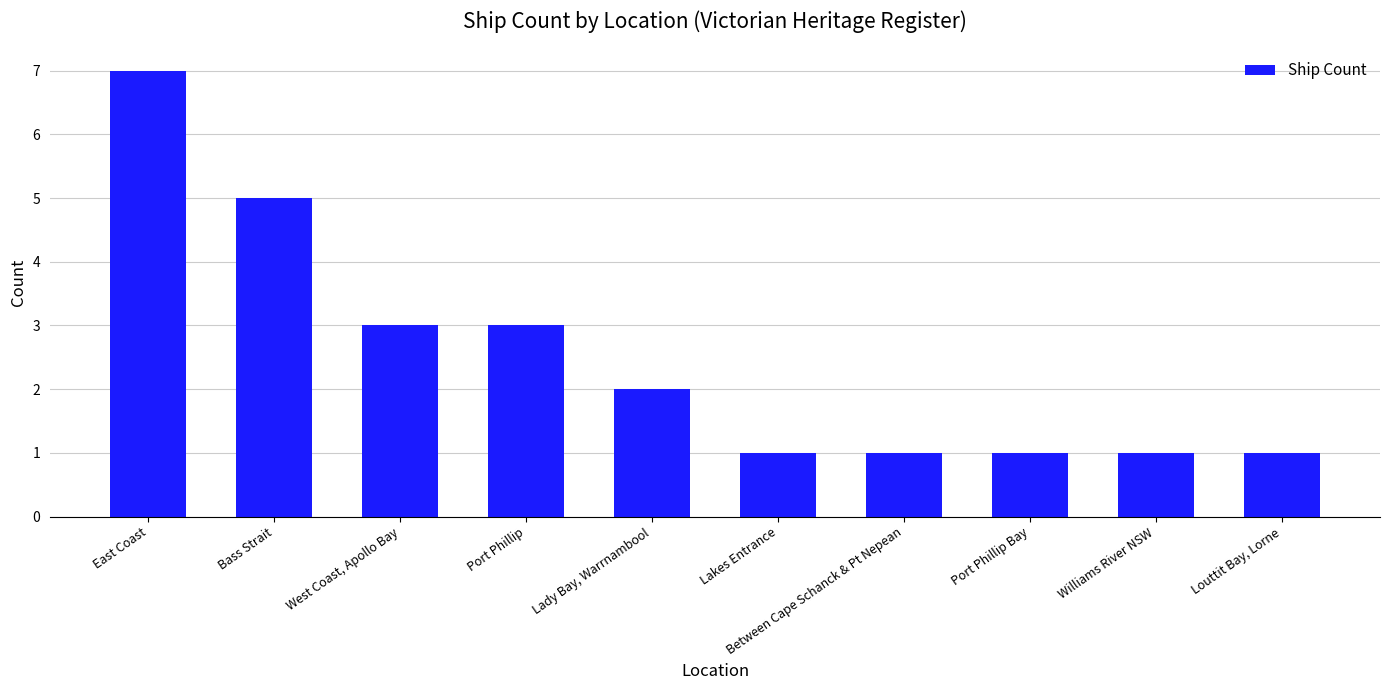

Reading left to right, extract all data points from this chart.

East Coast=7	Bass Strait=5	West Coast, Apollo Bay=3	Port Phillip=3	Lady Bay, Warrnambool=2	Lakes Entrance=1	Between Cape Schanck & Pt Nepean=1	Port Phillip Bay=1	Williams River NSW=1	Louttit Bay, Lorne=1